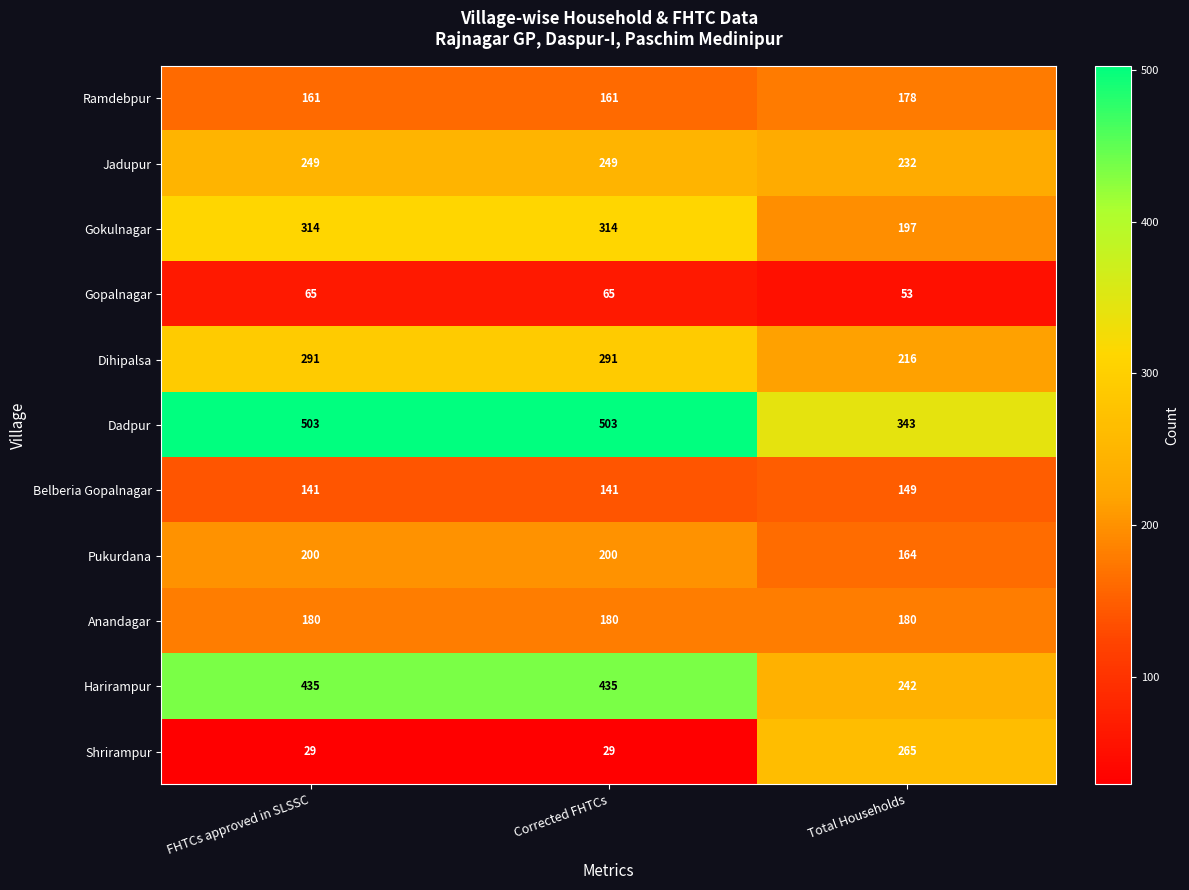

What is the difference between the highest and lowest values at FHTCs approved in SLSSC?

474